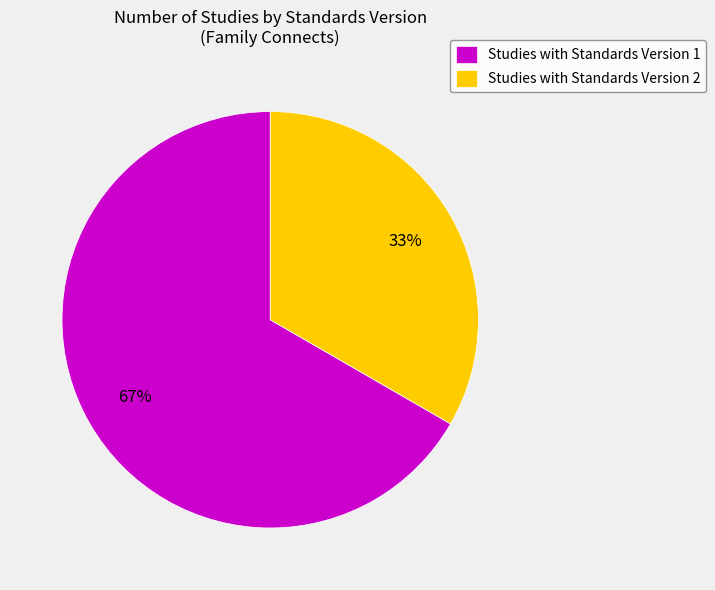

Combined, do Studies with Standards Version 2 and Studies with Standards Version 1 account for over 50%?

Yes